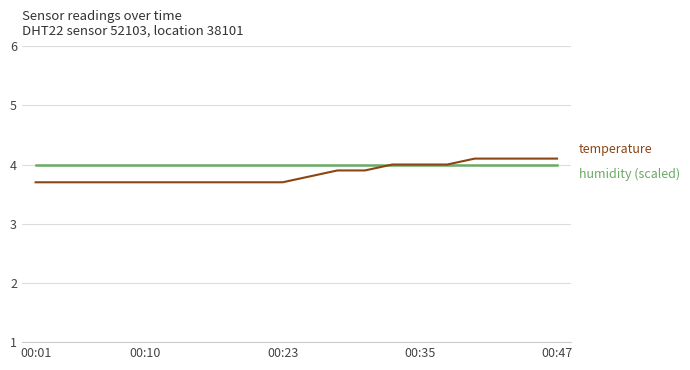

What is the maximum value shown in the chart?

4.1